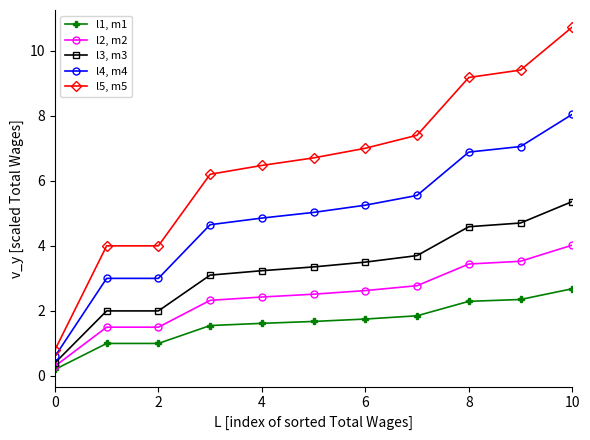

What is the value of the l1, m1 point at the 11th from the left?

2.7